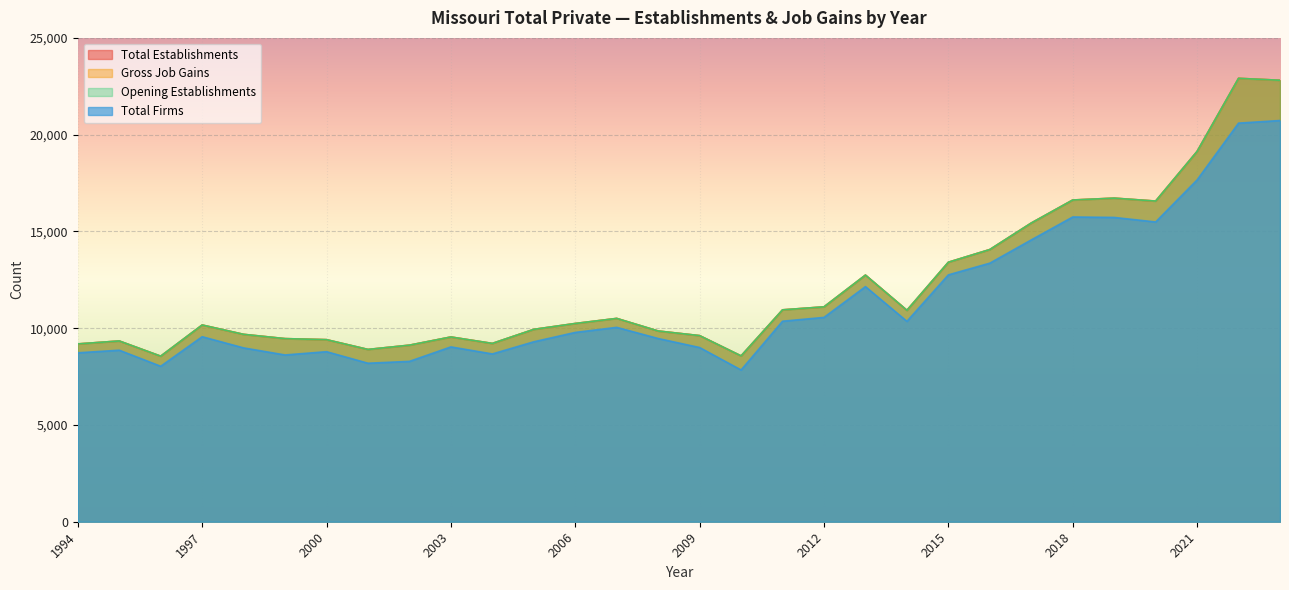

How many data points in Opening Establishments are less than 10243?

15